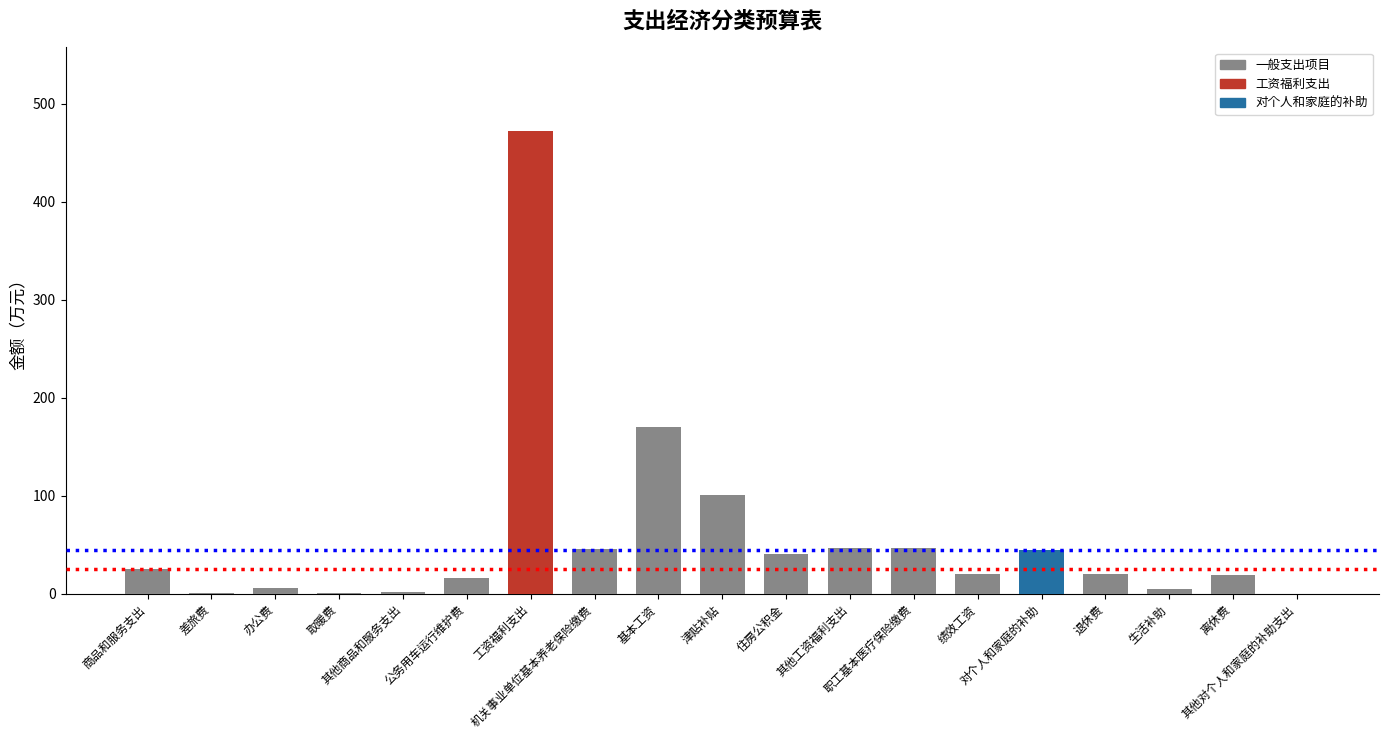

What is the sum of all values?

1086.0